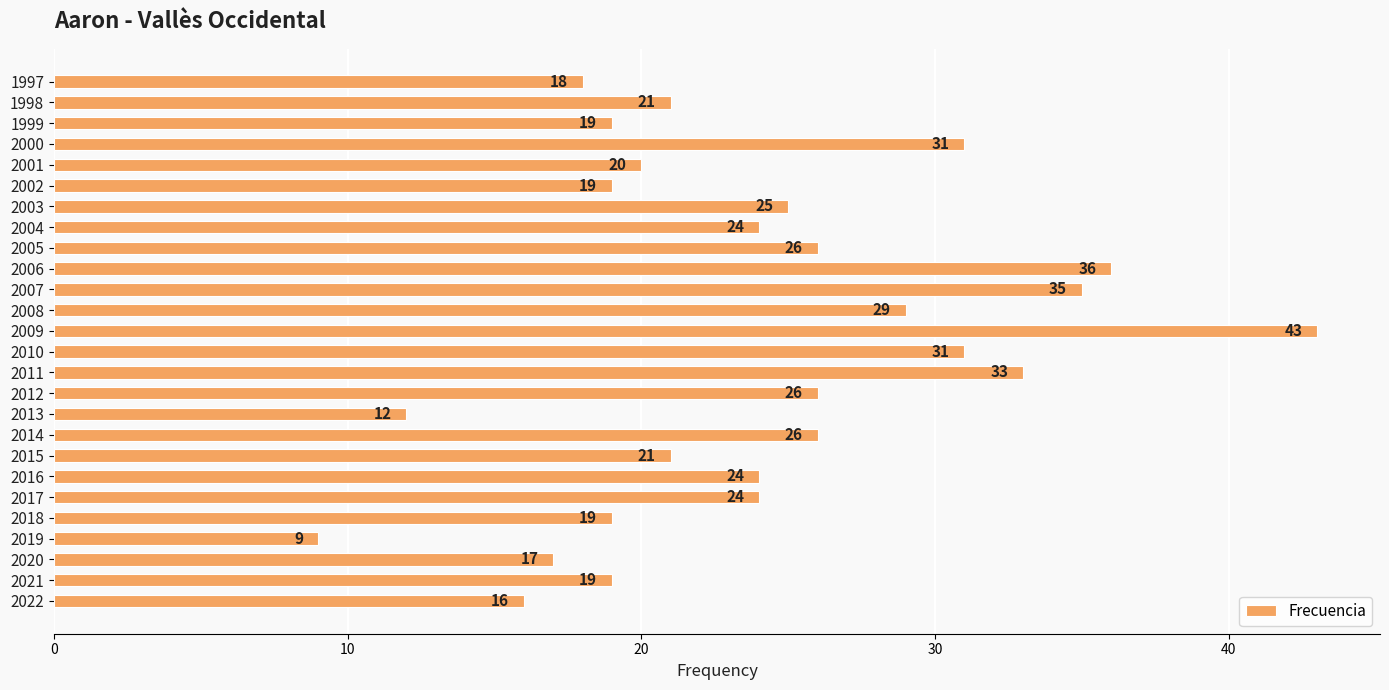

What is the difference between the maximum and minimum values?

34